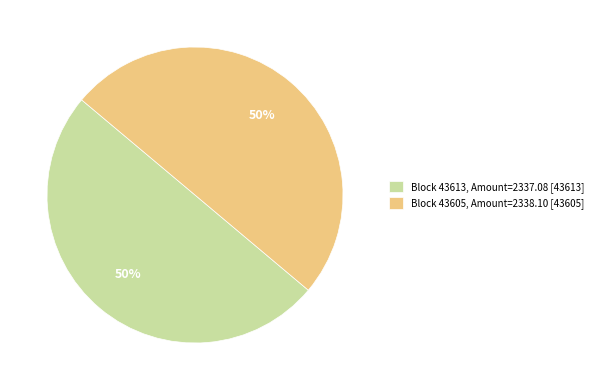

To the nearest percent, what is the average slice percentage?

50%